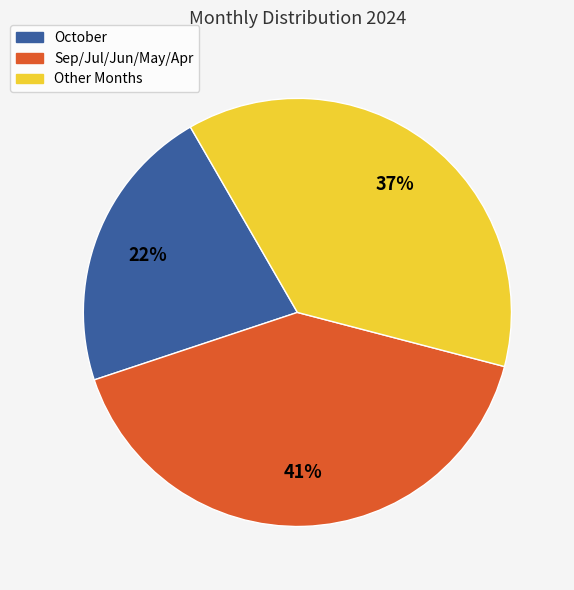

What percentage is the Sep/Jul/Jun/May/Apr slice, to the nearest percent?

41%